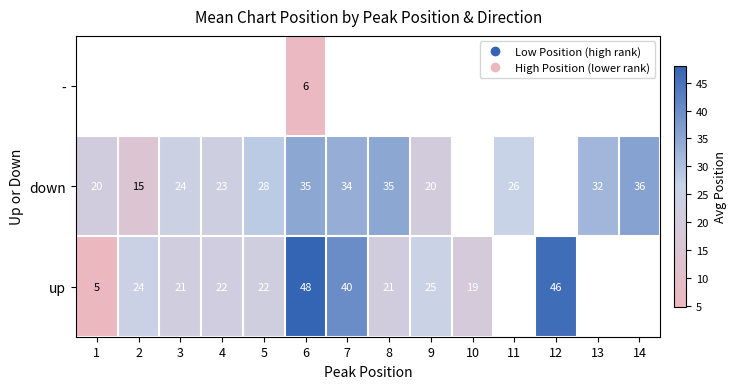

What is the smallest value displayed?

4.8